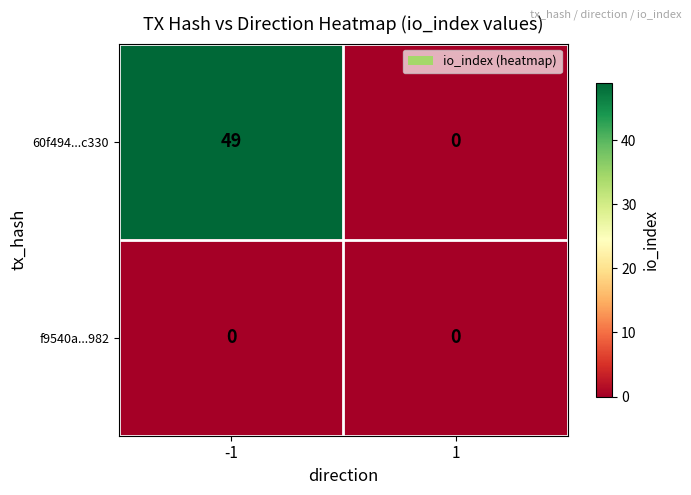

Between -1 and 1, which series saw the biggest shift?

60f494...c330